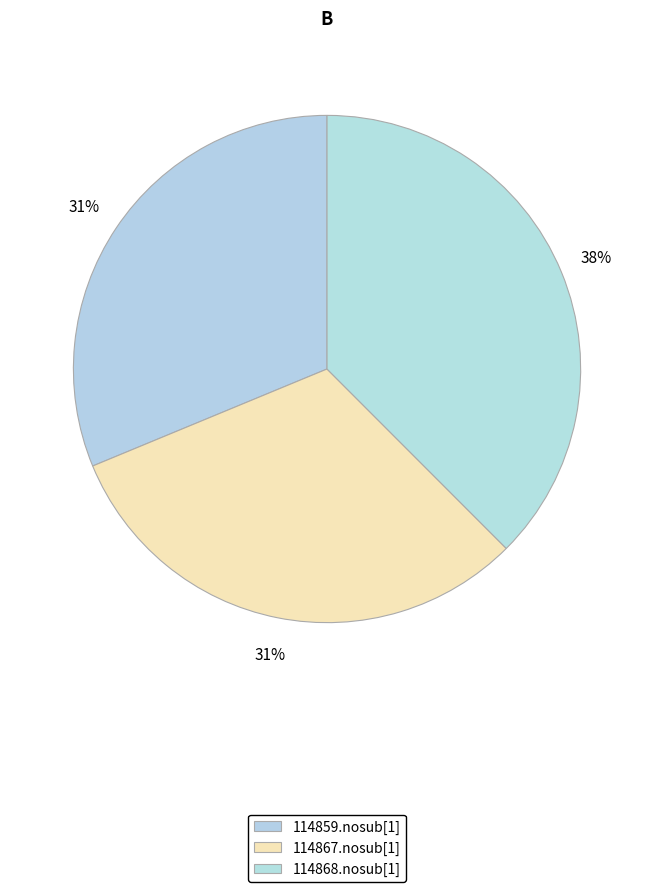

Rank the categories by value from highest to lowest.

114868.nosub[1] (IRN: 1219193), 114867.nosub[1] (IRN: 1015704), 114859.nosub[1] (IRN: 1015695)